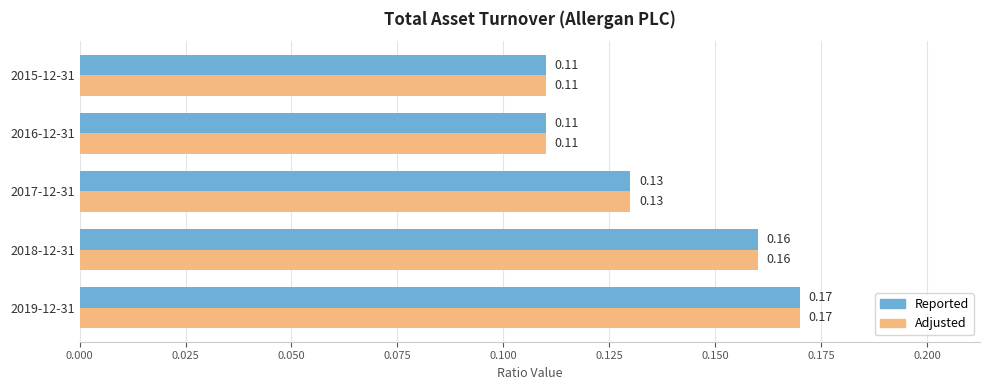

How many data points does each series have?

5